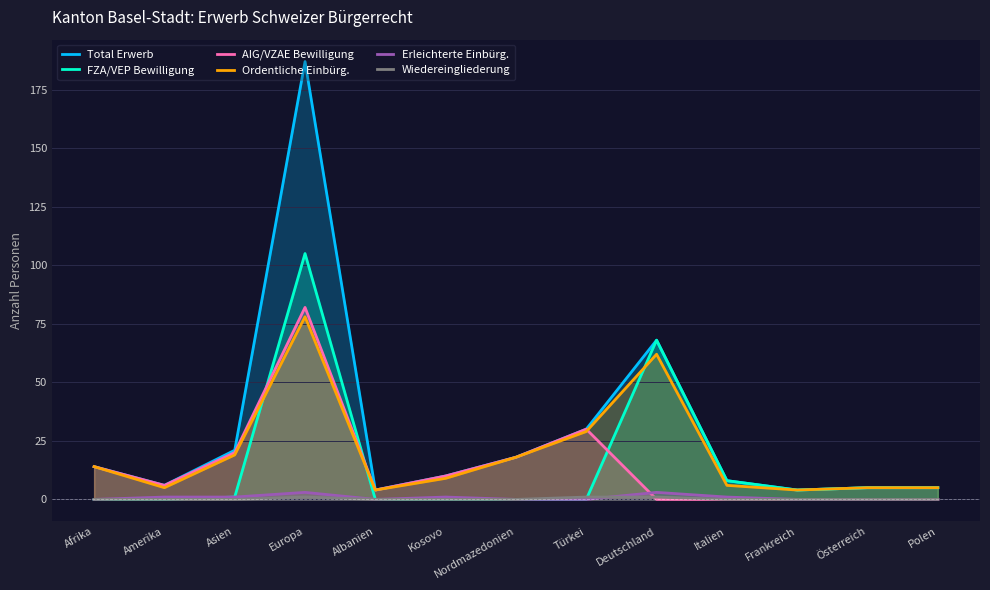

At which label does Wiedereingliederung reach its peak?

Europa